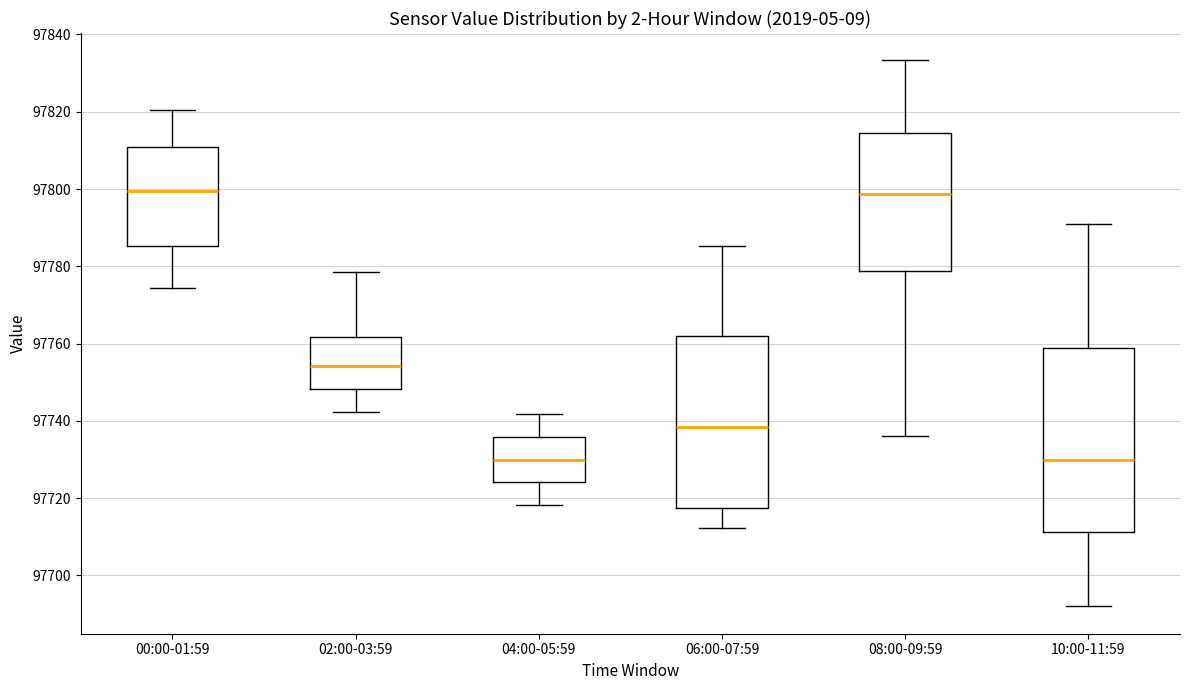

Reading left to right, read every box against the y-axis: the position of its median line, the range the box covers, and the ends of its whiskers. The values are not printed on the chart, so give them approximately, as read against the axis.

00:00-01:59: median 97800, box 97786 to 97810, whiskers 97774 to 97820
02:00-03:59: median 97754, box 97748 to 97762, whiskers 97742 to 97778
04:00-05:59: median 97730, box 97724 to 97736, whiskers 97718 to 97742
06:00-07:59: median 97738, box 97718 to 97762, whiskers 97712 to 97786
08:00-09:59: median 97798, box 97778 to 97814, whiskers 97736 to 97834
10:00-11:59: median 97730, box 97712 to 97758, whiskers 97692 to 97792